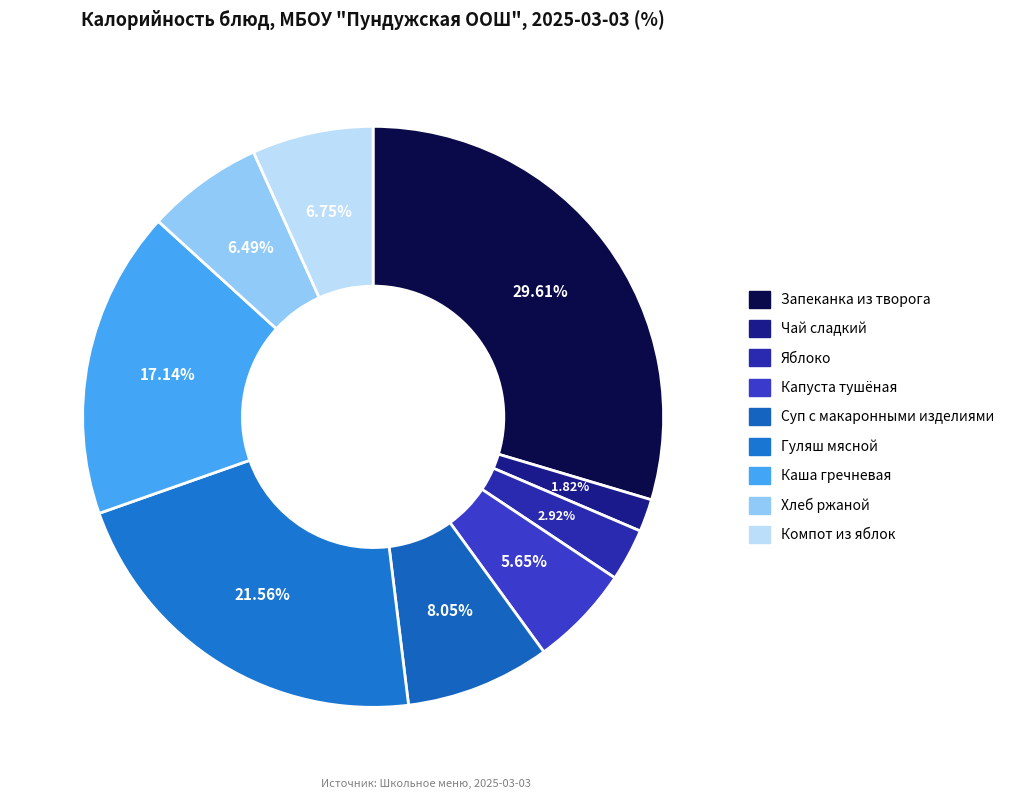

To the nearest percent, what is the combined percentage of Хлеб ржаной and Компот из яблок?

13%